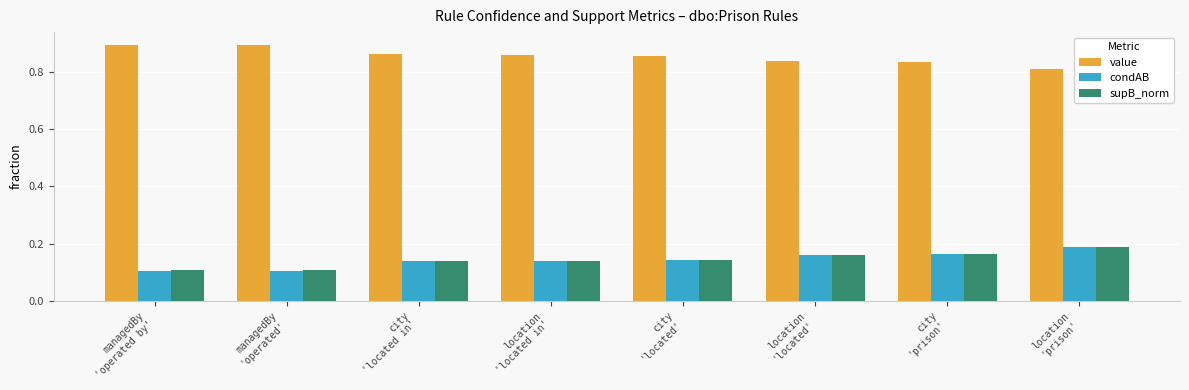

At how many categories does at least one series exceed 0?

8